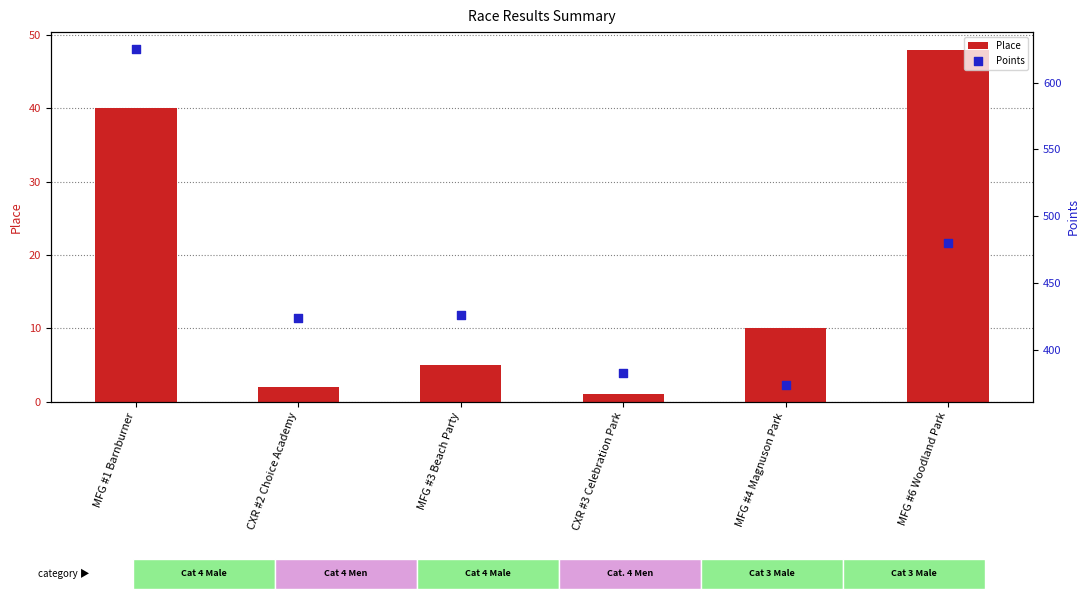

Is the value of Points at MFG #6 Woodland Park greater than the value of Place at MFG #3 Beach Party?

Yes